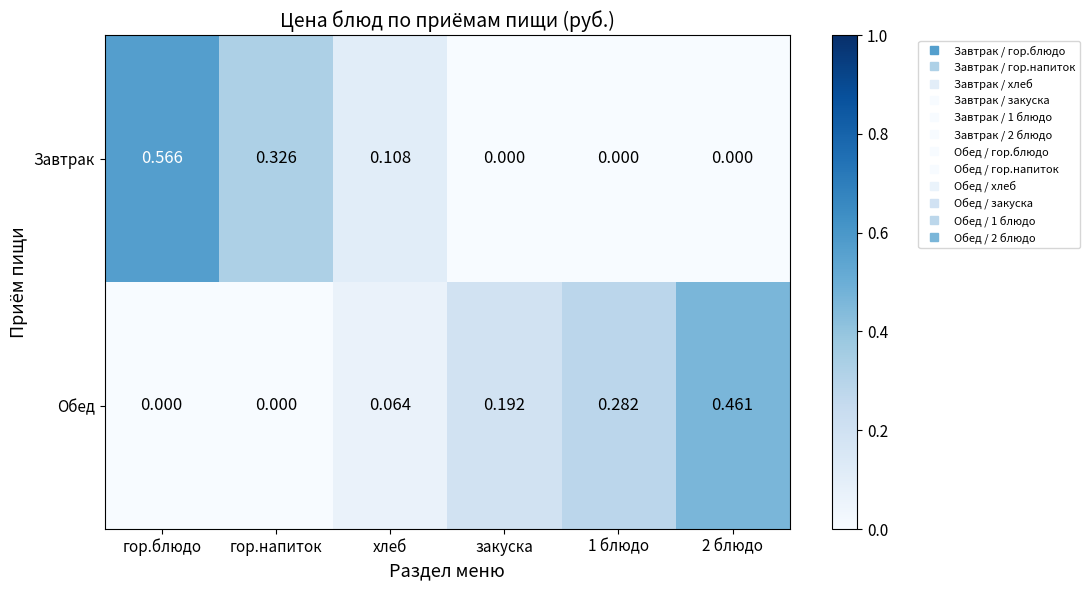

How many data points does each series have?

6